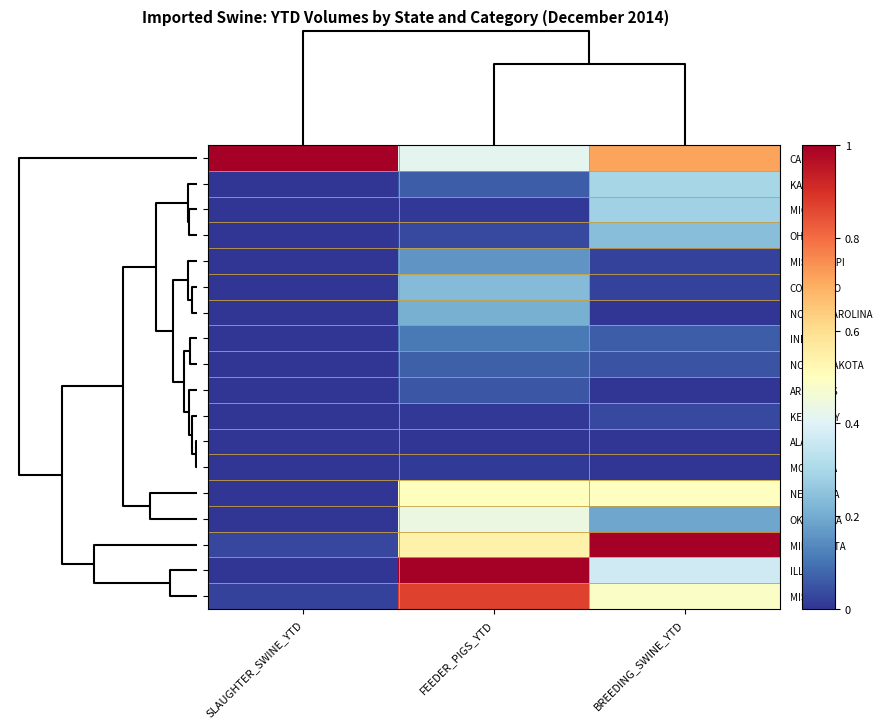

What is the difference between the highest and lowest values at FEEDER_PIGS_YTD?

1.0